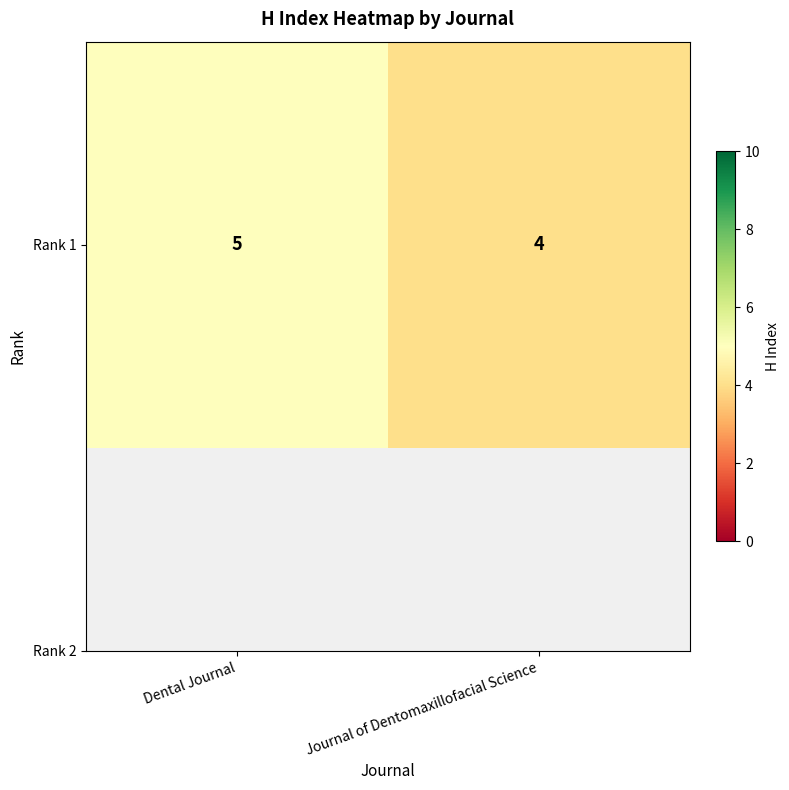

What is the sum of the values at Dental Journal and Journal of Dentomaxillofacial Science?

9